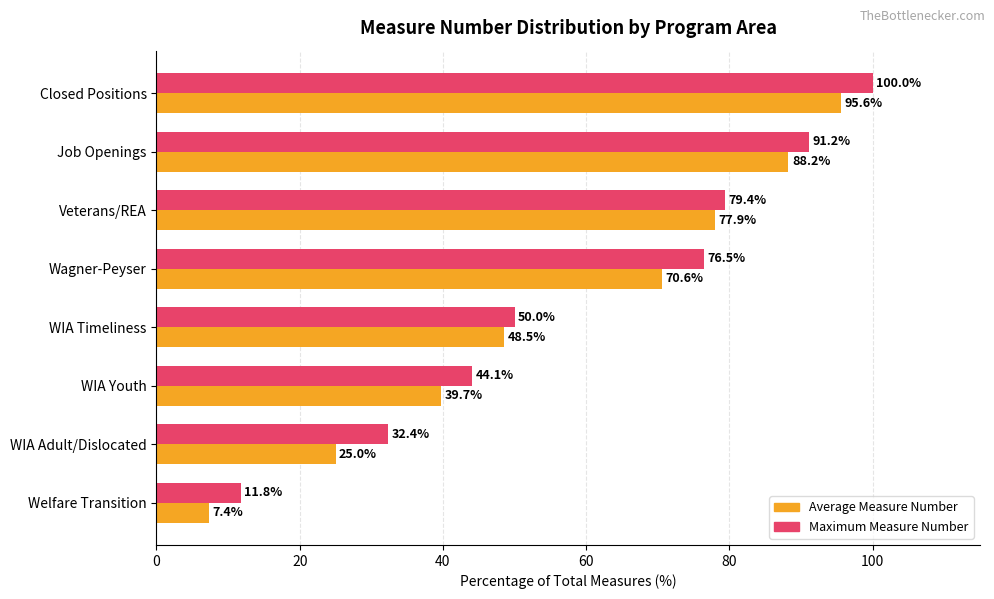

What is the lowest value of the Average Measure Number series?

7.4